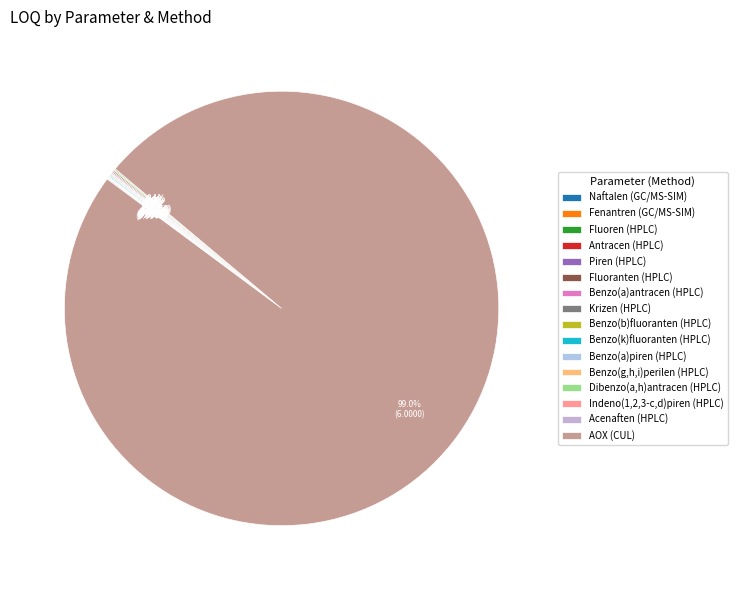

Does AOX (CUL) account for over 50% of the chart?

Yes